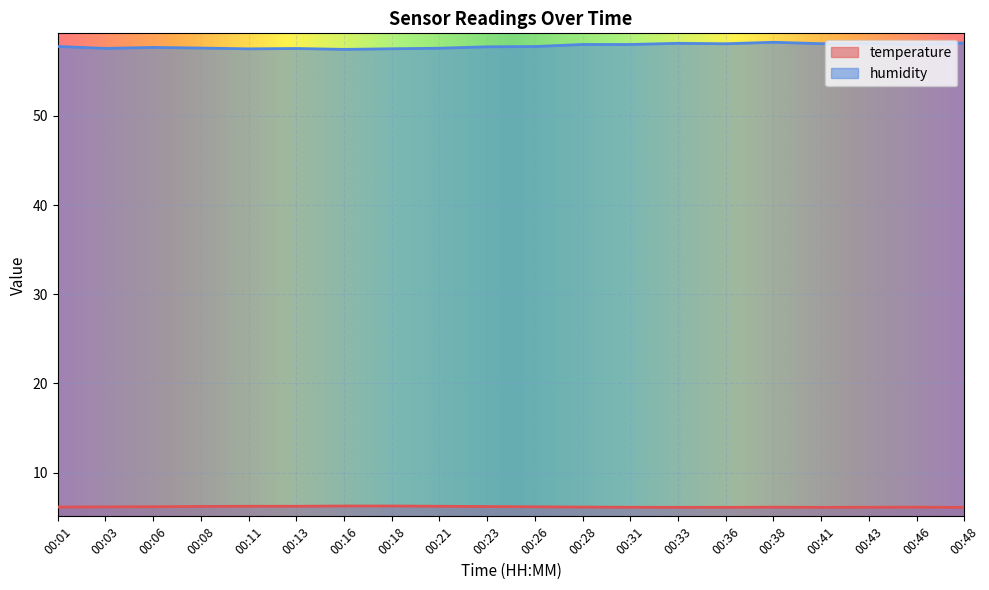

In humidity, how many points are higher than both neighbors (excluding endpoints)?

5